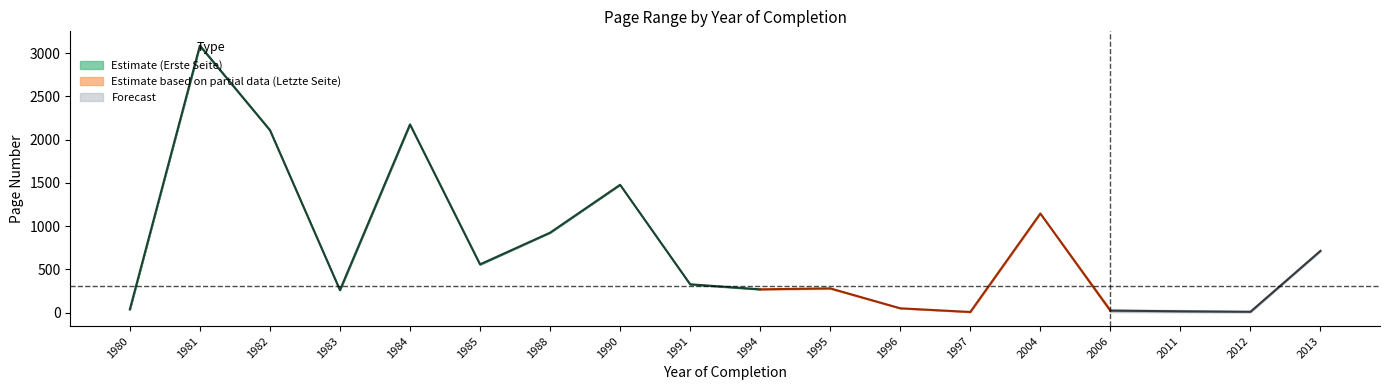

At which label does Letzte Seite reach its peak?

1981